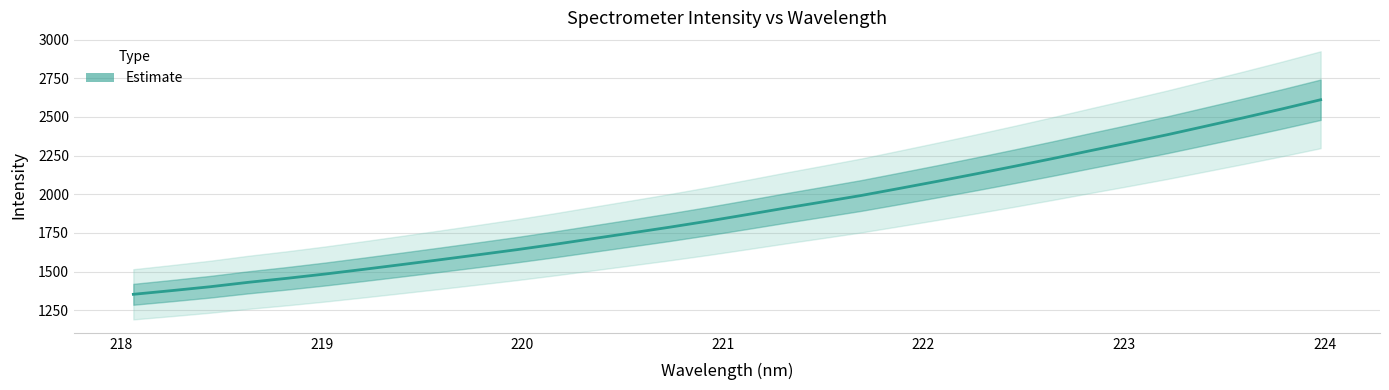

True or false: there are more than 0 points higher than both neighbors.

False